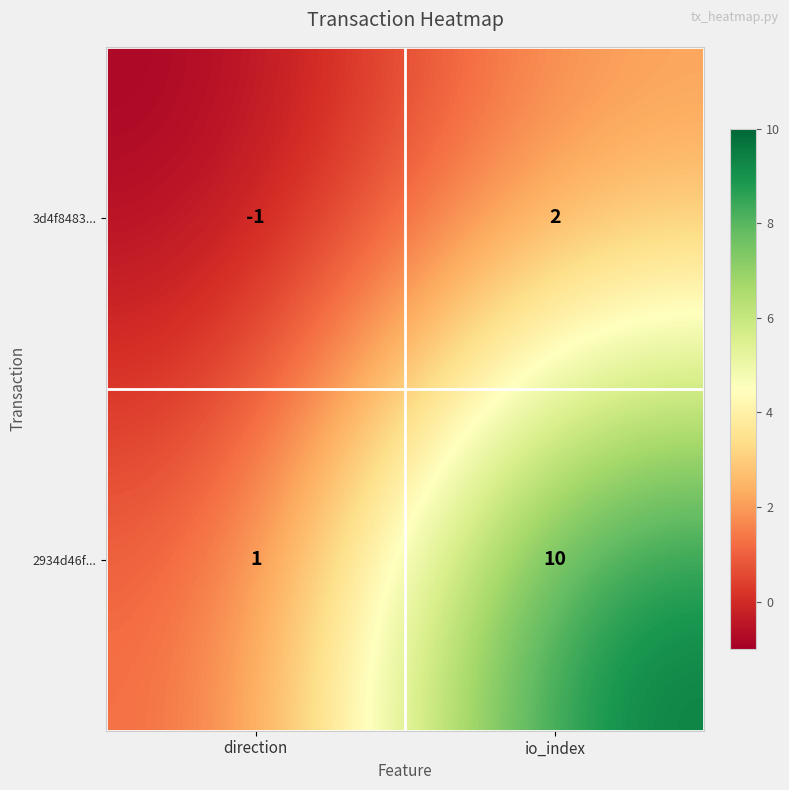

What is the greatest value displayed?

10